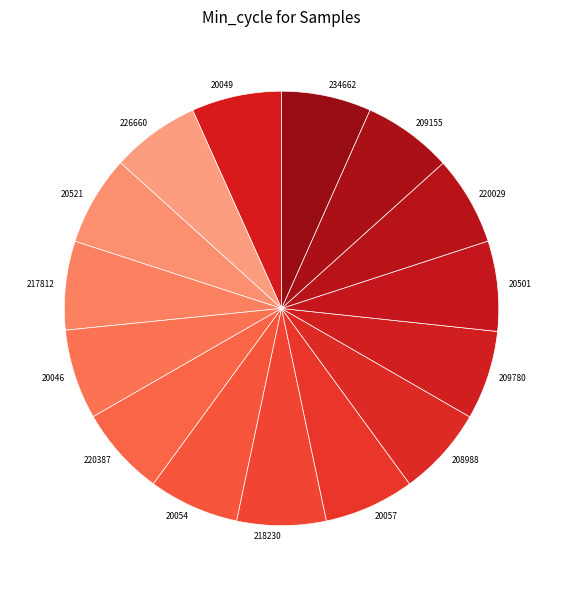

Approximately how many times larger is the value at 234662 compared to 226660?

1.0